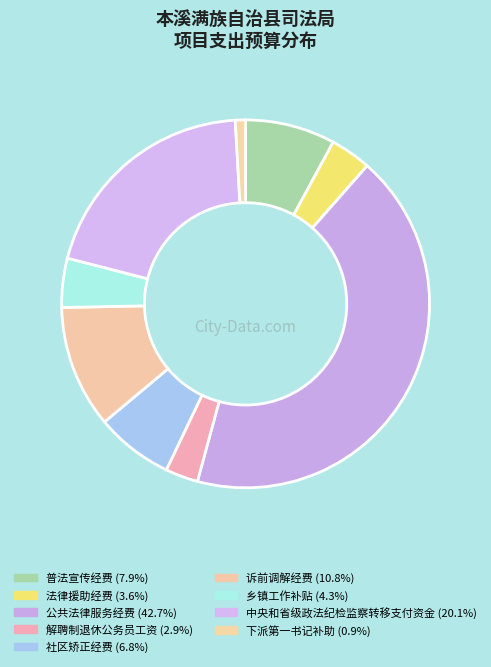

To the nearest percent, what is the difference between the 解聘制退休公务员工资 and 社区矫正经费 slice percentages?

4%